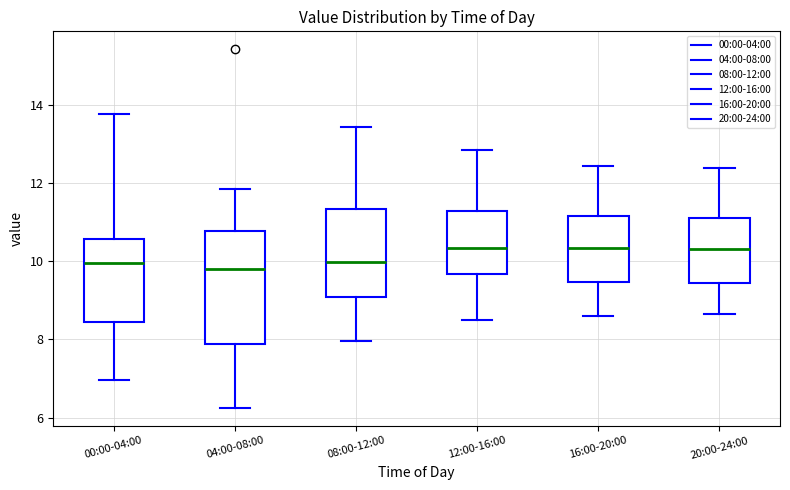

Reading left to right, read every box against the y-axis: the position of its median line, the range the box covers, and the ends of its whiskers. The values are not printed on the chart, so give them approximately, as read against the axis.

00:00-04:00: median 10.0, box 8.4 to 10.6, whiskers 7.0 to 13.8
04:00-08:00: median 9.8, box 7.8 to 10.8, whiskers 6.2 to 11.8
08:00-12:00: median 10.0, box 9.0 to 11.4, whiskers 8.0 to 13.4
12:00-16:00: median 10.4, box 9.6 to 11.2, whiskers 8.6 to 12.8
16:00-20:00: median 10.4, box 9.4 to 11.2, whiskers 8.6 to 12.4
20:00-24:00: median 10.4, box 9.4 to 11.2, whiskers 8.6 to 12.4